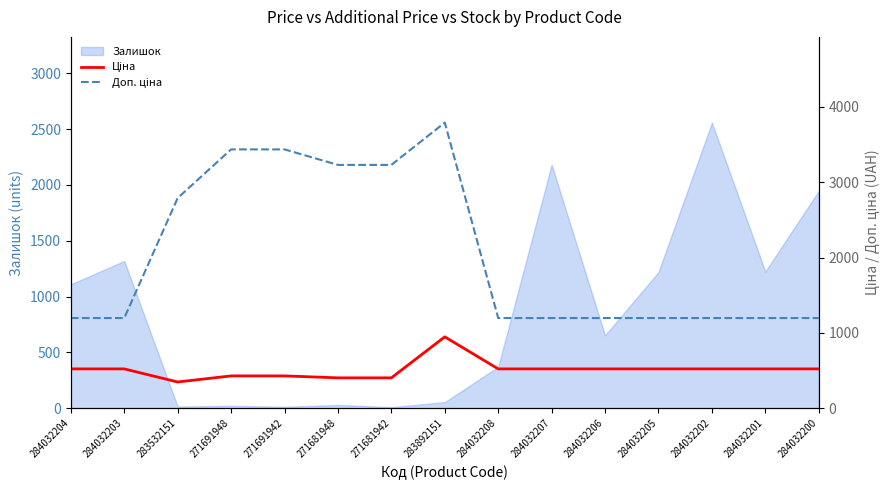

At which label does Ціна first exceed 522?

284032204